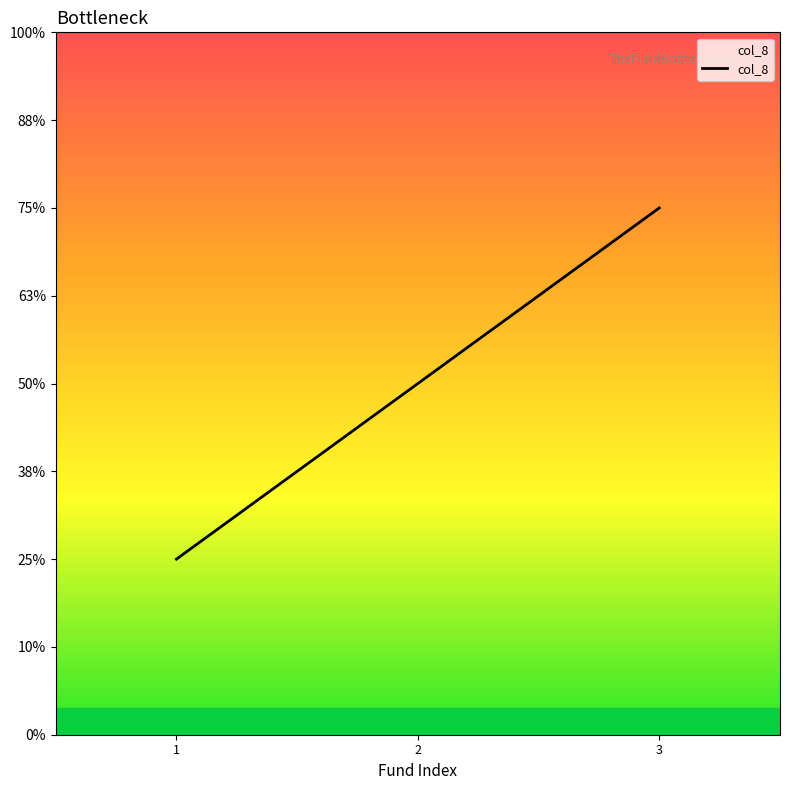

Does the chart display data point markers on the line(s)?

No